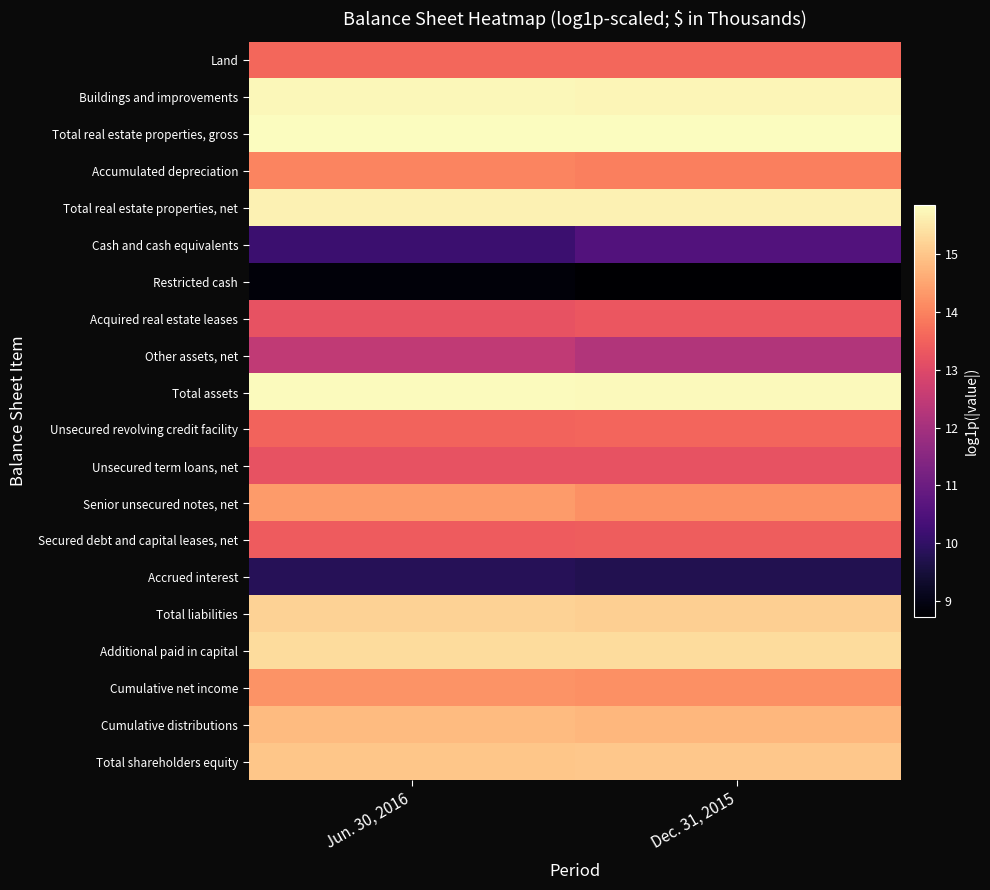

Reading right to left, what are all the values shown in this chart?

Land: Dec. 31, 2015=13.6	Jun. 30, 2016=13.6
Buildings and improvements: Dec. 31, 2015=15.7	Jun. 30, 2016=15.7
Total real estate properties, gross: Dec. 31, 2015=15.8	Jun. 30, 2016=15.9
Accumulated depreciation: Dec. 31, 2015=14.0	Jun. 30, 2016=14.0
Total real estate properties, net: Dec. 31, 2015=15.7	Jun. 30, 2016=15.7
Cash and cash equivalents: Dec. 31, 2015=10.5	Jun. 30, 2016=10.2
Restricted cash: Dec. 31, 2015=8.7	Jun. 30, 2016=8.9
Acquired real estate leases: Dec. 31, 2015=13.3	Jun. 30, 2016=13.2
Other assets, net: Dec. 31, 2015=12.2	Jun. 30, 2016=12.5
Total assets: Dec. 31, 2015=15.8	Jun. 30, 2016=15.8
Unsecured revolving credit facility: Dec. 31, 2015=13.6	Jun. 30, 2016=13.5
Unsecured term loans, net: Dec. 31, 2015=13.2	Jun. 30, 2016=13.2
Senior unsecured notes, net: Dec. 31, 2015=14.2	Jun. 30, 2016=14.4
Secured debt and capital leases, net: Dec. 31, 2015=13.4	Jun. 30, 2016=13.4
Accrued interest: Dec. 31, 2015=9.7	Jun. 30, 2016=9.8
Total liabilities: Dec. 31, 2015=15.2	Jun. 30, 2016=15.2
Additional paid in capital: Dec. 31, 2015=15.3	Jun. 30, 2016=15.3
Cumulative net income: Dec. 31, 2015=14.2	Jun. 30, 2016=14.3
Cumulative distributions: Dec. 31, 2015=14.8	Jun. 30, 2016=14.8
Total shareholders equity: Dec. 31, 2015=15.0	Jun. 30, 2016=15.0